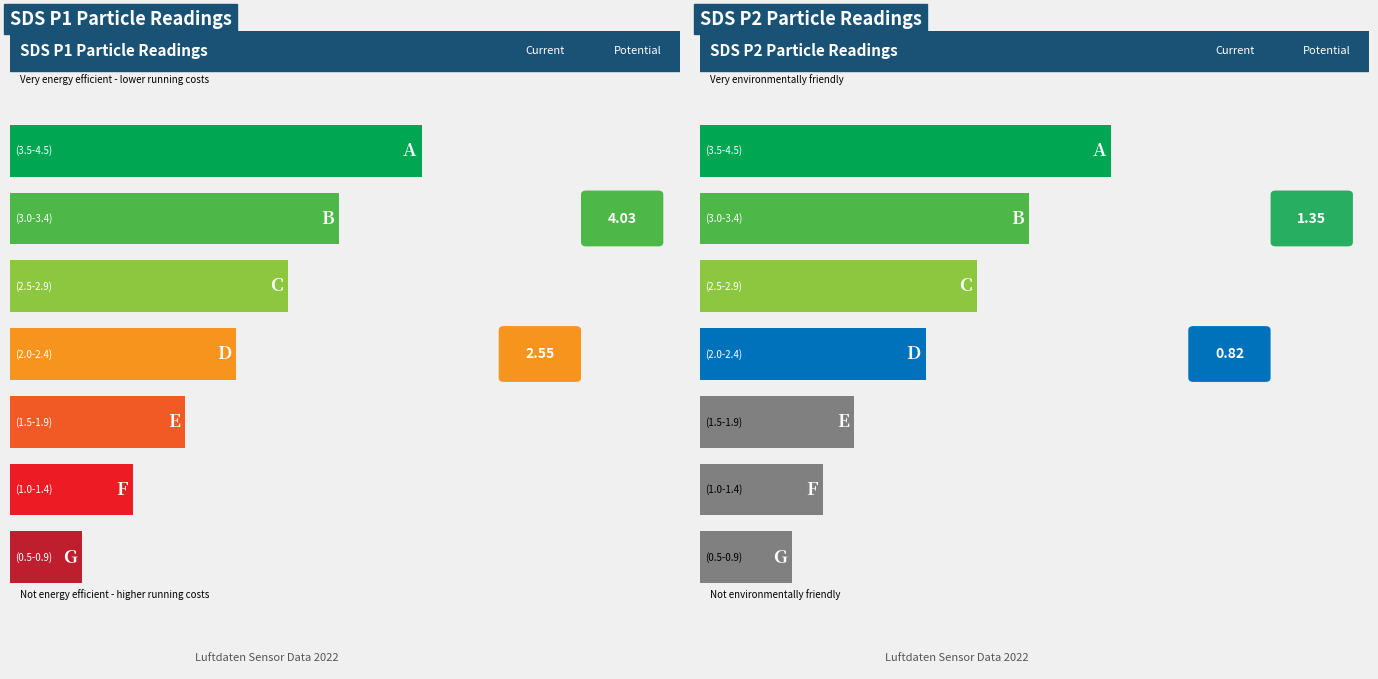

The value of SDS_P2 at 00:42 is 0.5. True or false?

False